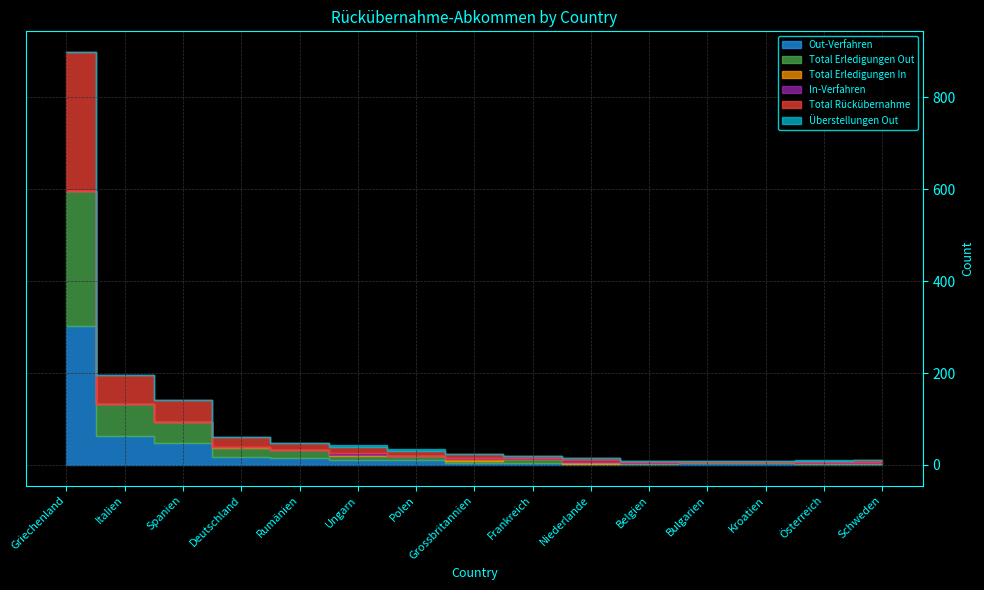

At which category does Überstellungen Out reach its first local peak?

Österreich